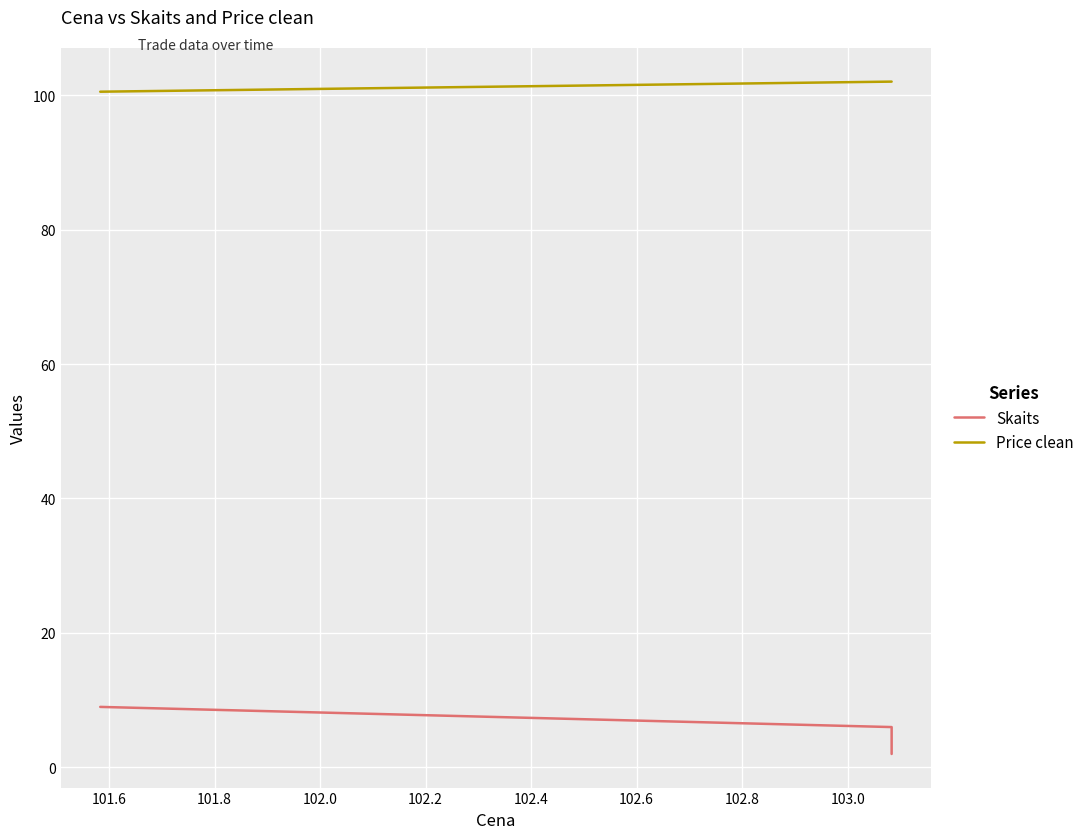

What is the value of the Price clean point at the 3rd from the left?

102.0